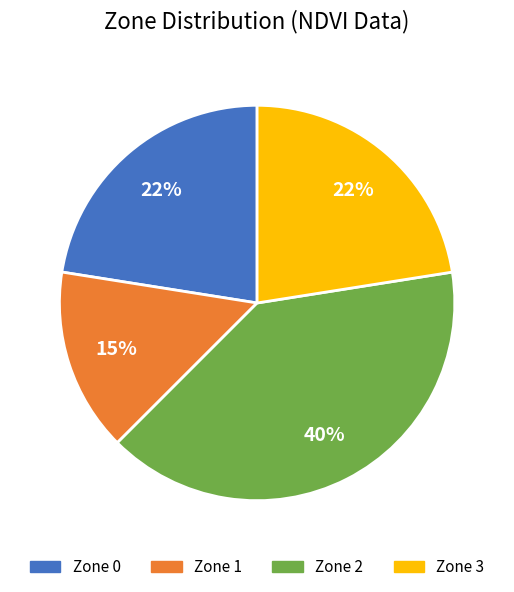

What is the largest slice in the pie chart?

Zone 2